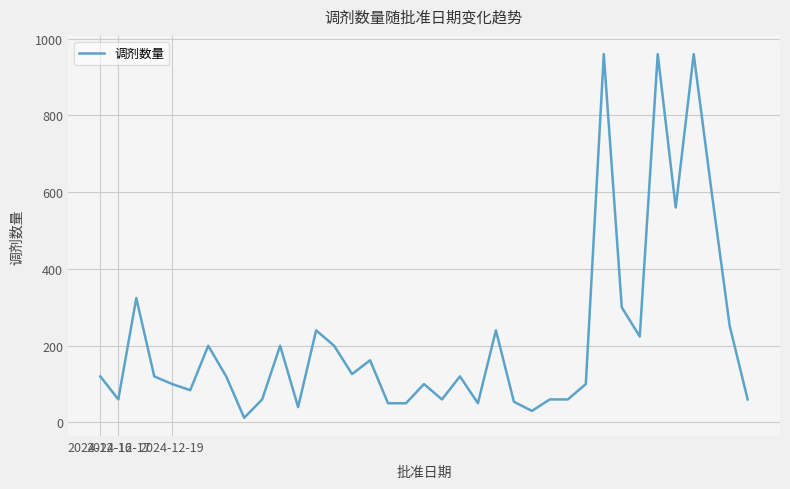

What is the difference between the maximum and minimum values?

948